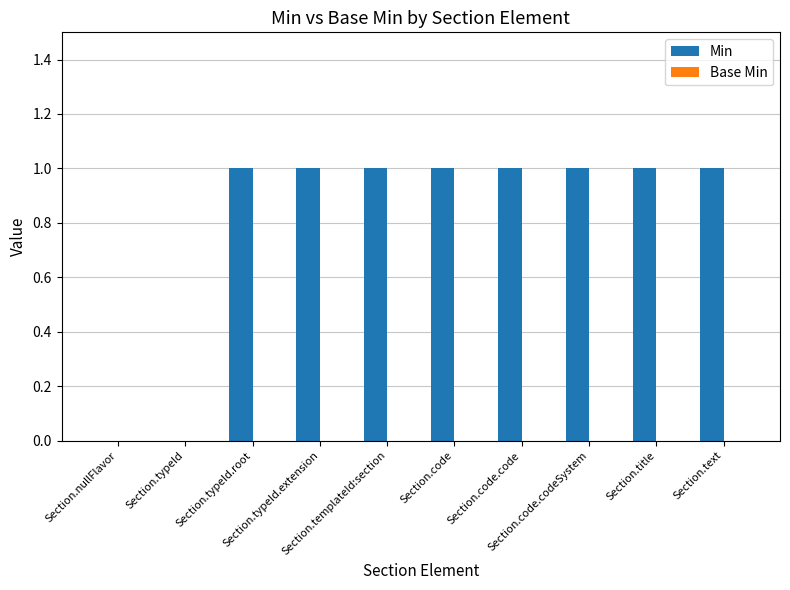

What is the sum of all values?

8